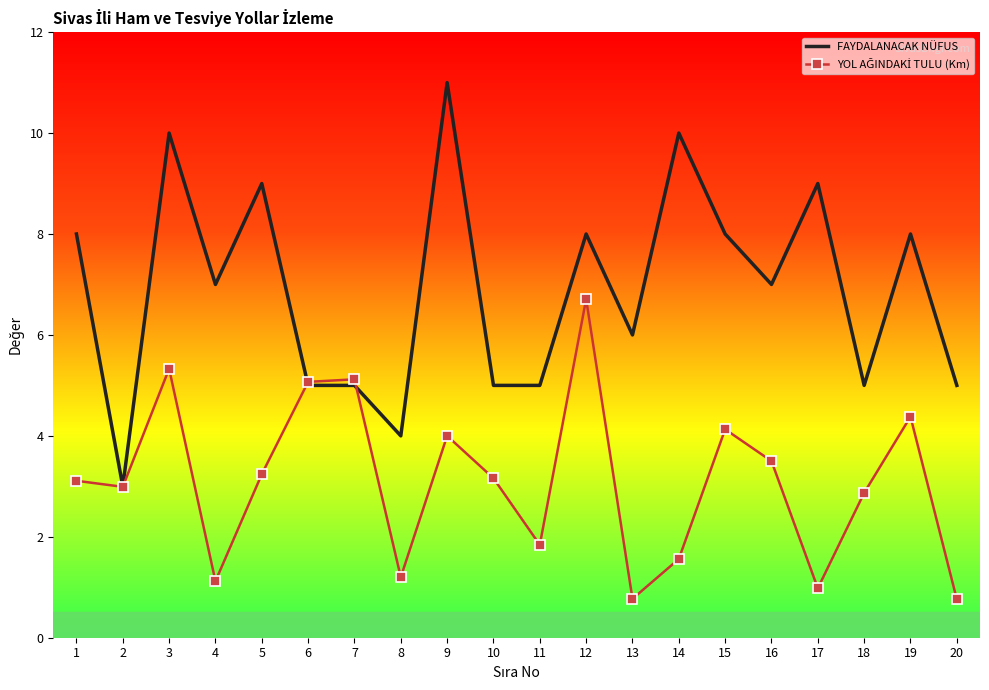

Which series changed the most between 7 and 12?

FAYDALANACAK NÜFUS